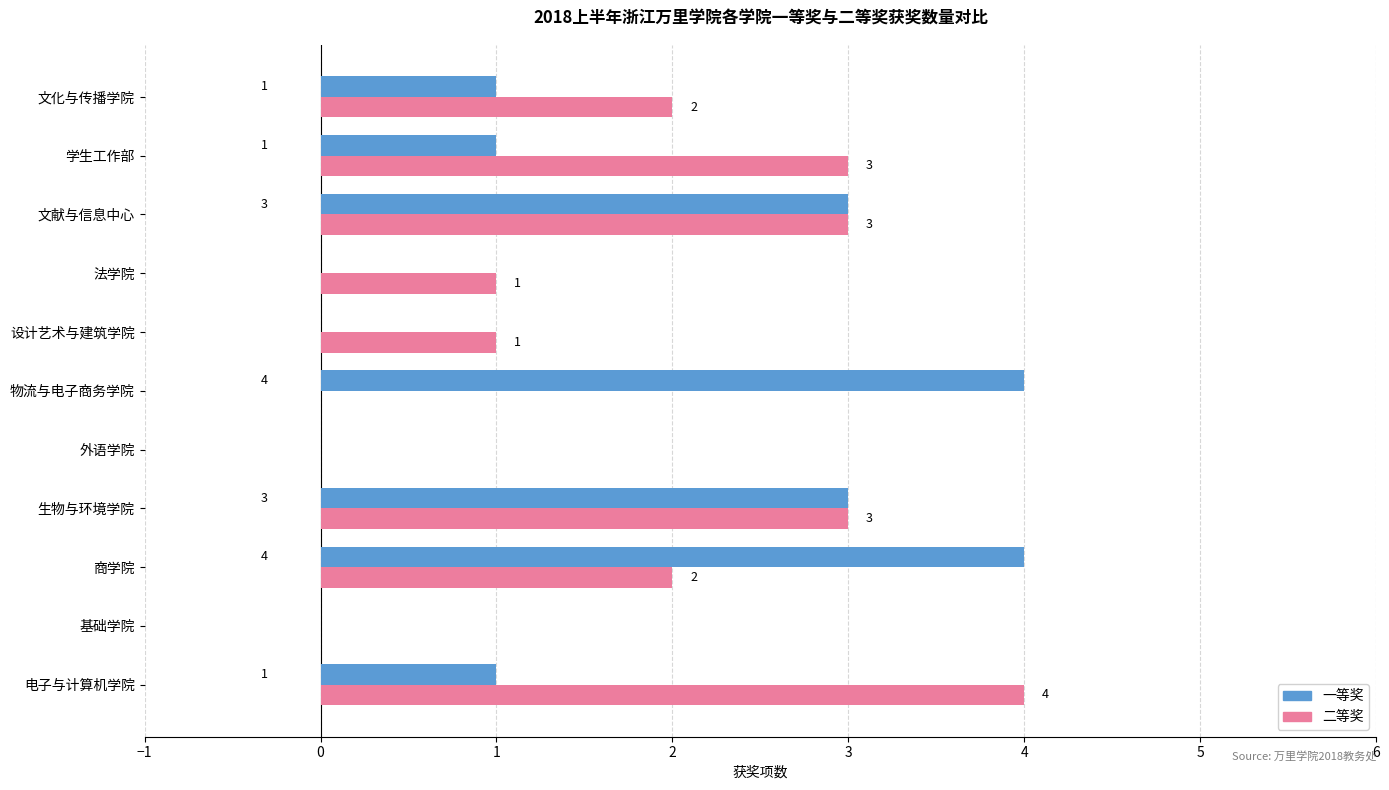

What is the sum of the 二等奖 values at 设计艺术与建筑学院 and 学生工作部?

4